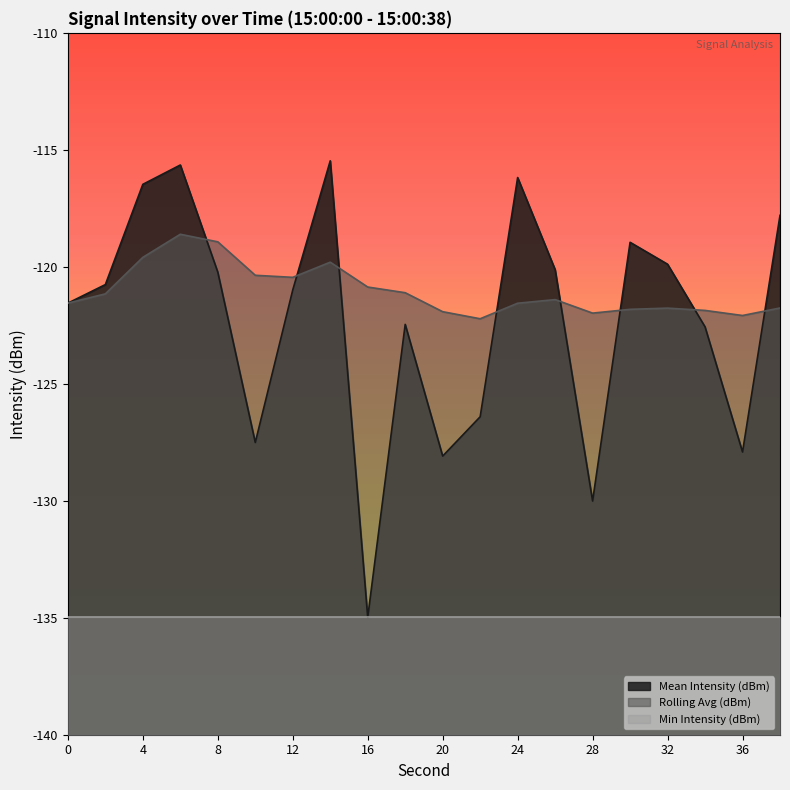

Reading left to right, transcribe all the data shown in this chart.

Mean Intensity (dBm): -121.6	-120.8	-116.5	-115.6	-120.2	-127.5	-121.0	-115.5	-135.0	-122.5	-128.1	-126.4	-116.2	-120.1	-130.0	-119.0	-119.9	-122.6	-127.9	-117.8
Rolling Avg (dBm): -121.6	-121.2	-119.6	-118.6	-118.9	-120.4	-120.5	-119.8	-120.9	-121.1	-121.9	-122.2	-121.6	-121.4	-122.0	-121.8	-121.8	-121.9	-122.1	-121.8